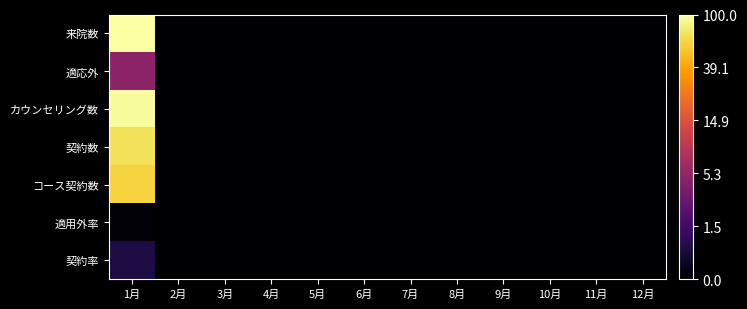

Reading left to right, what are all the values shown in this chart?

来院数: 1月=4.6	2月=0.0	3月=0.0	4月=0.0	5月=0.0	6月=0.0	7月=0.0	8月=0.0	9月=0.0	10月=0.0	11月=0.0	12月=0.0
適応外: 1月=1.8	2月=0.0	3月=0.0	4月=0.0	5月=0.0	6月=0.0	7月=0.0	8月=0.0	9月=0.0	10月=0.0	11月=0.0	12月=0.0
カウンセリング数: 1月=4.6	2月=0.0	3月=0.0	4月=0.0	5月=0.0	6月=0.0	7月=0.0	8月=0.0	9月=0.0	10月=0.0	11月=0.0	12月=0.0
契約数: 1月=4.3	2月=0.0	3月=0.0	4月=0.0	5月=0.0	6月=0.0	7月=0.0	8月=0.0	9月=0.0	10月=0.0	11月=0.0	12月=0.0
コース契約数: 1月=4.1	2月=0.0	3月=0.0	4月=0.0	5月=0.0	6月=0.0	7月=0.0	8月=0.0	9月=0.0	10月=0.0	11月=0.0	12月=0.0
適用外率: 1月=0.0	2月=0.0	3月=0.0	4月=0.0	5月=0.0	6月=0.0	7月=0.0	8月=0.0	9月=0.0	10月=0.0	11月=0.0	12月=0.0
契約率: 1月=0.5	2月=0.0	3月=0.0	4月=0.0	5月=0.0	6月=0.0	7月=0.0	8月=0.0	9月=0.0	10月=0.0	11月=0.0	12月=0.0